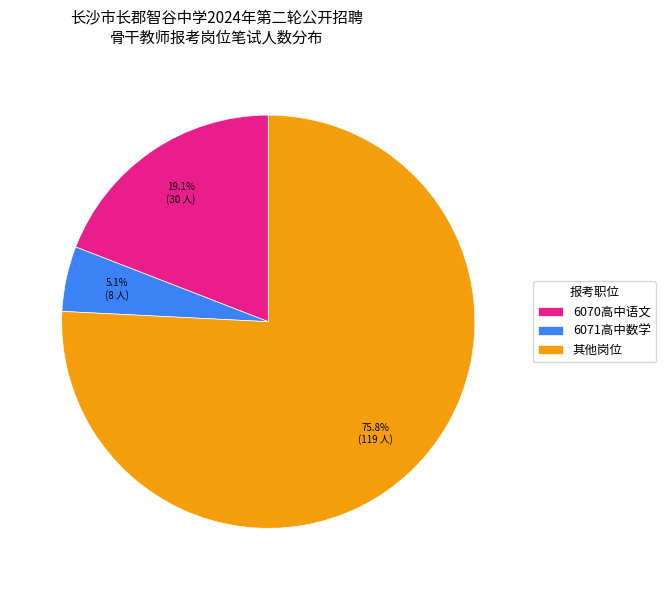

What is the smallest slice in the pie chart?

6071高中数学